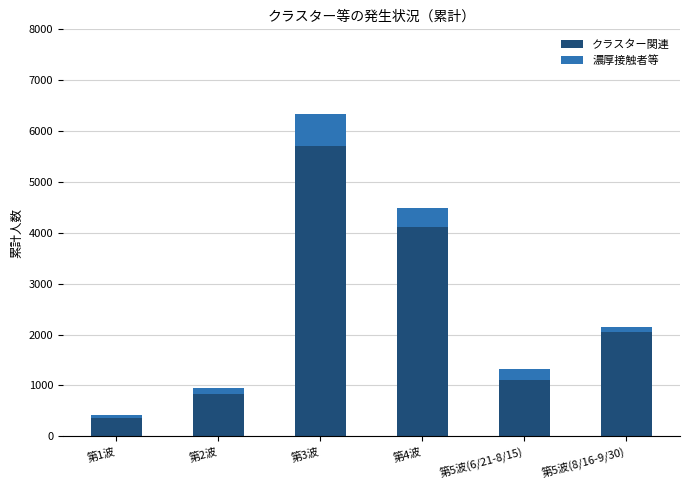

At which label does クラスター関連 reach its peak?

第3波